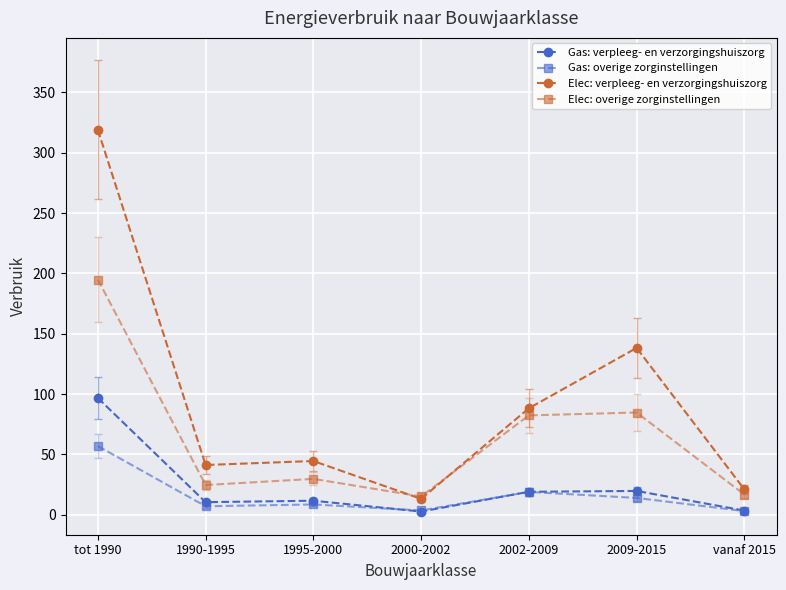

Which series changed the most between 2000-2002 and 2009-2015?

Elec: verpleeg- en verzorgingshuiszorg